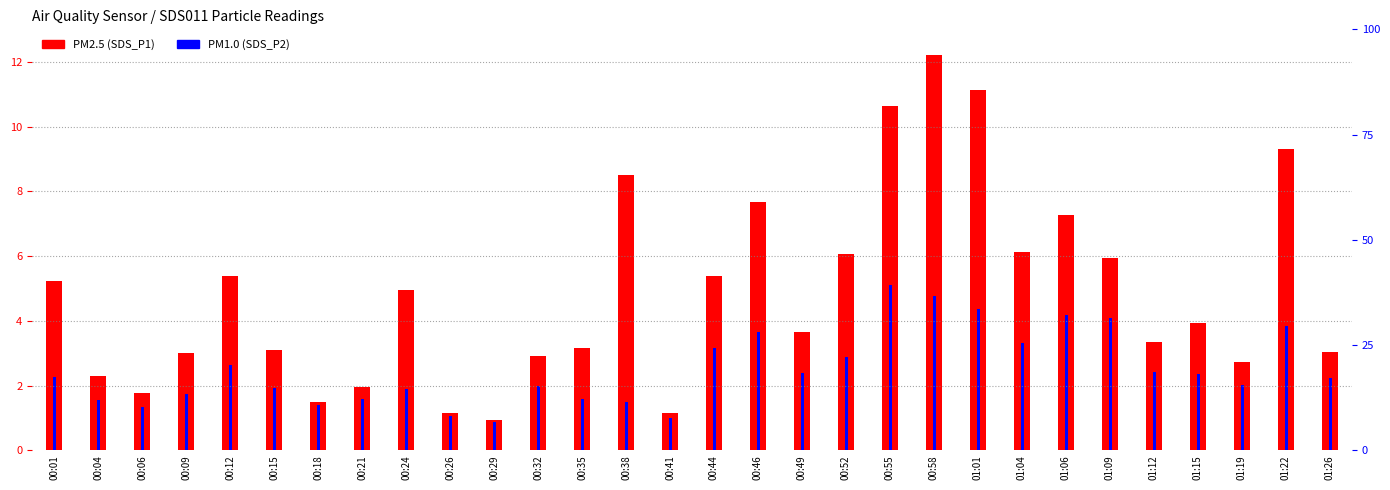

Reading left to right, what are all the values shown in this chart?

SDS_P1: 00:01=5.2	00:04=2.3	00:06=1.8	00:09=3.0	00:12=5.4	00:15=3.1	00:18=1.5	00:21=1.9	00:24=5.0	00:26=1.1	00:29=0.9	00:32=2.9	00:35=3.1	00:38=8.5	00:41=1.1	00:44=5.4	00:46=7.7	00:49=3.7	00:52=6.1	00:55=10.6	00:58=12.2	01:01=11.1	01:04=6.1	01:06=7.3	01:09=6.0	01:12=3.4	01:15=3.9	01:19=2.7	01:22=9.3	01:26=3.0
SDS_P2: 00:01=2.3	00:04=1.6	00:06=1.4	00:09=1.8	00:12=2.6	00:15=1.9	00:18=1.4	00:21=1.6	00:24=1.9	00:26=1.1	00:29=0.9	00:32=2.0	00:35=1.6	00:38=1.5	00:41=1.0	00:44=3.2	00:46=3.6	00:49=2.4	00:52=2.9	00:55=5.1	00:58=4.8	01:01=4.3	01:04=3.3	01:06=4.2	01:09=4.1	01:12=2.4	01:15=2.4	01:19=2.0	01:22=3.8	01:26=2.2